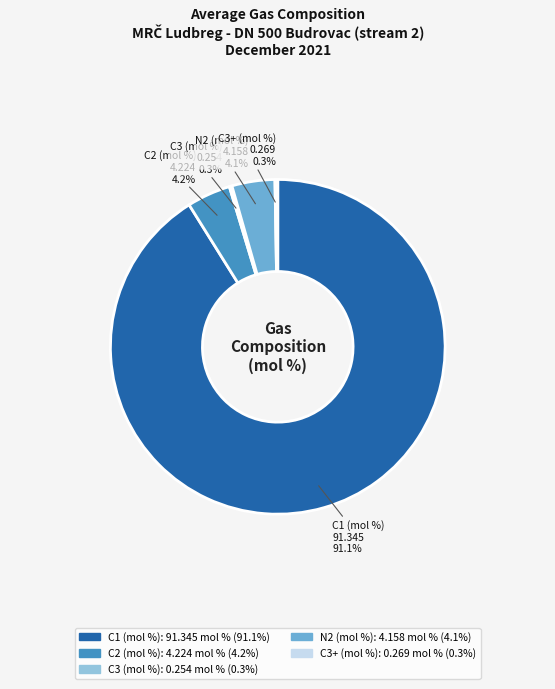

Which category has the biggest portion of the pie?

C1 (mol %)